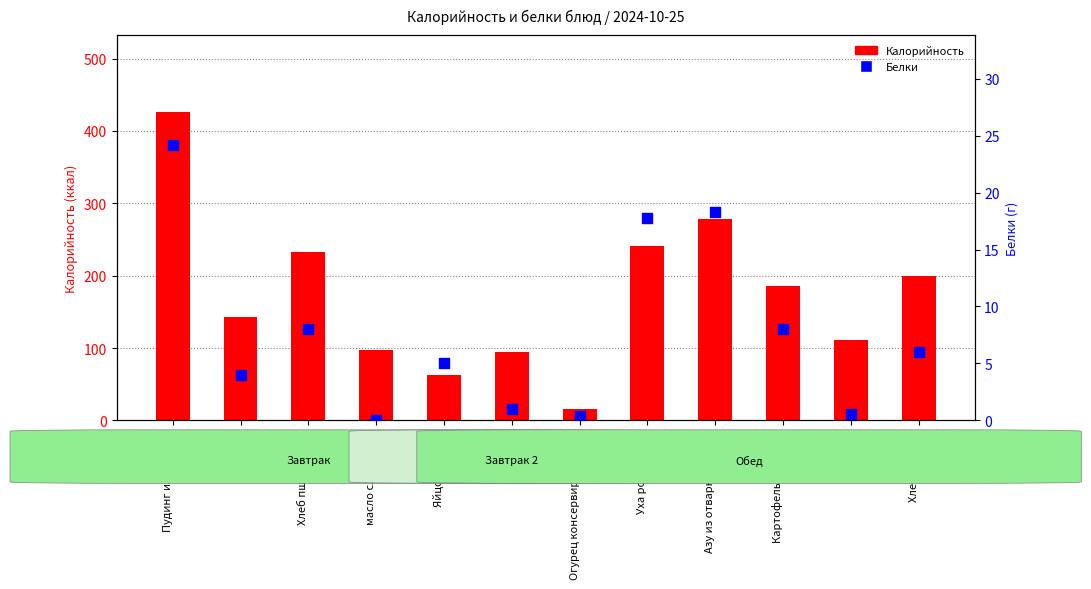

At which category is the sum across all series the highest?

Пудинг из творога